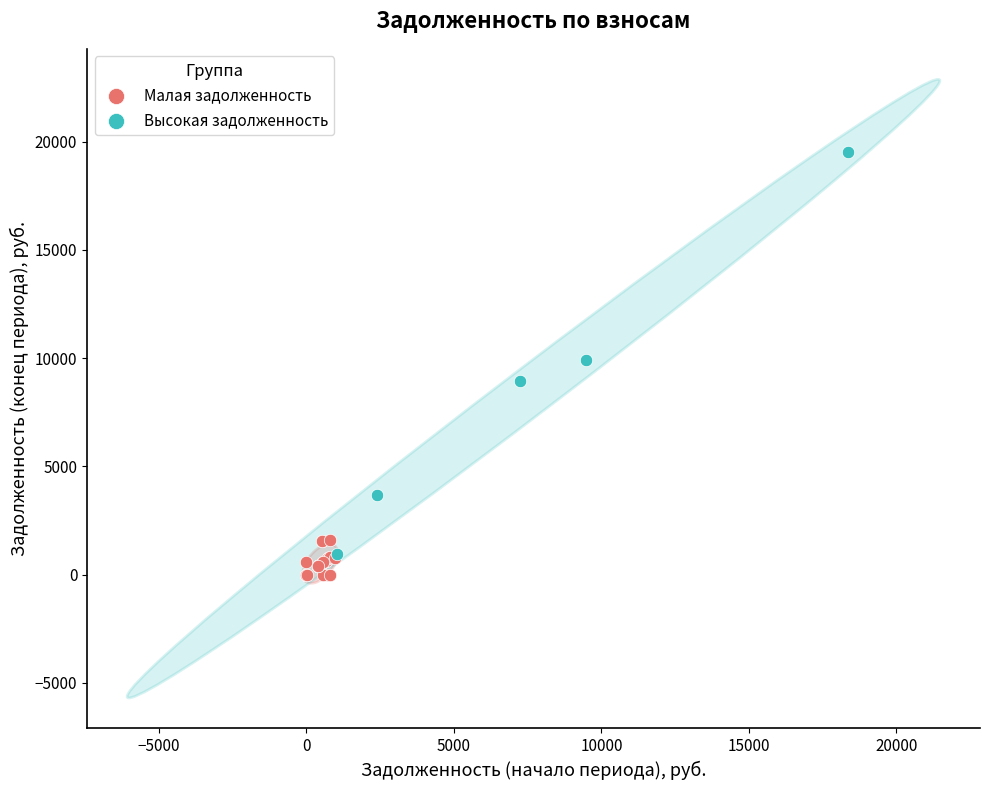

Which series has the largest Y range (max minus min)?

Высокая задолженность